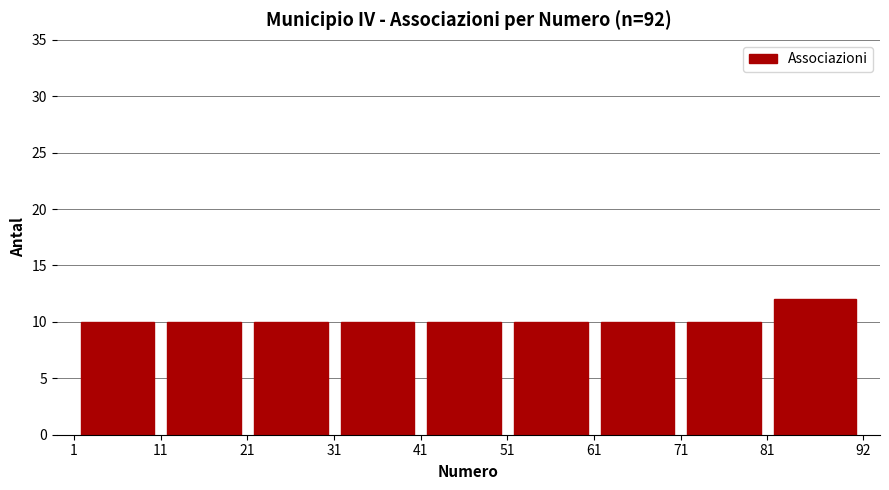

Over which range of the x-axis is the bar tallest?

81 to 92